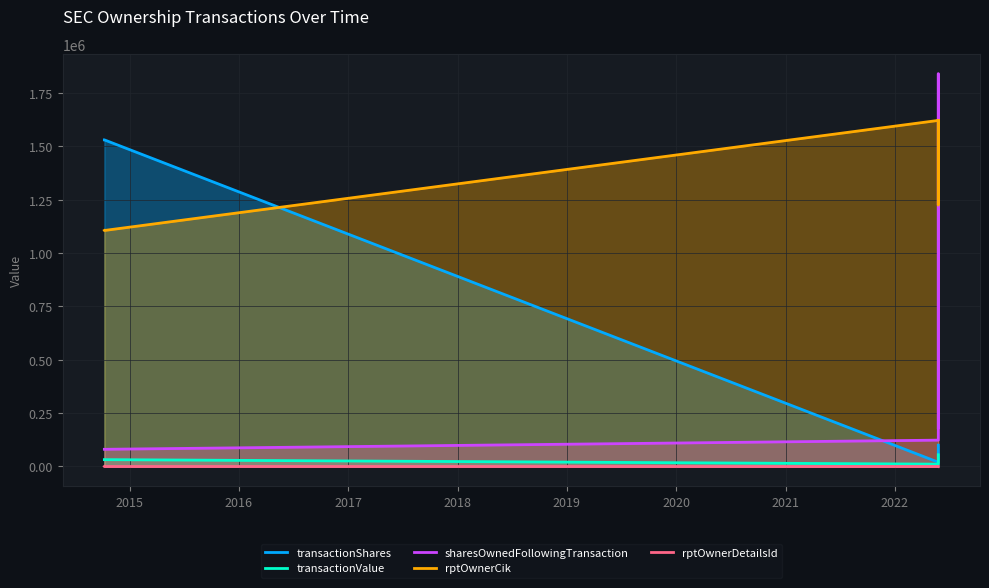

How many lines are shown in the chart?

5